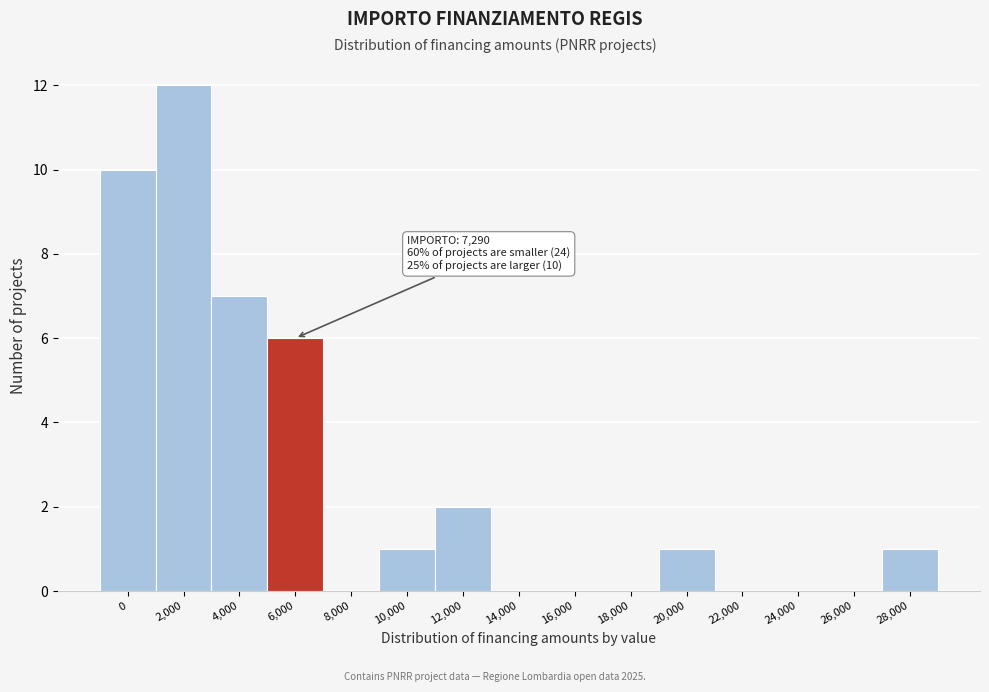

Reading left to right, what are all the values shown in this chart?

0=10	2,000=12	4,000=7	6,000=6	8,000=0	10,000=1	12,000=2	14,000=0	16,000=0	18,000=0	20,000=1	22,000=0	24,000=0	26,000=0	28,000=1